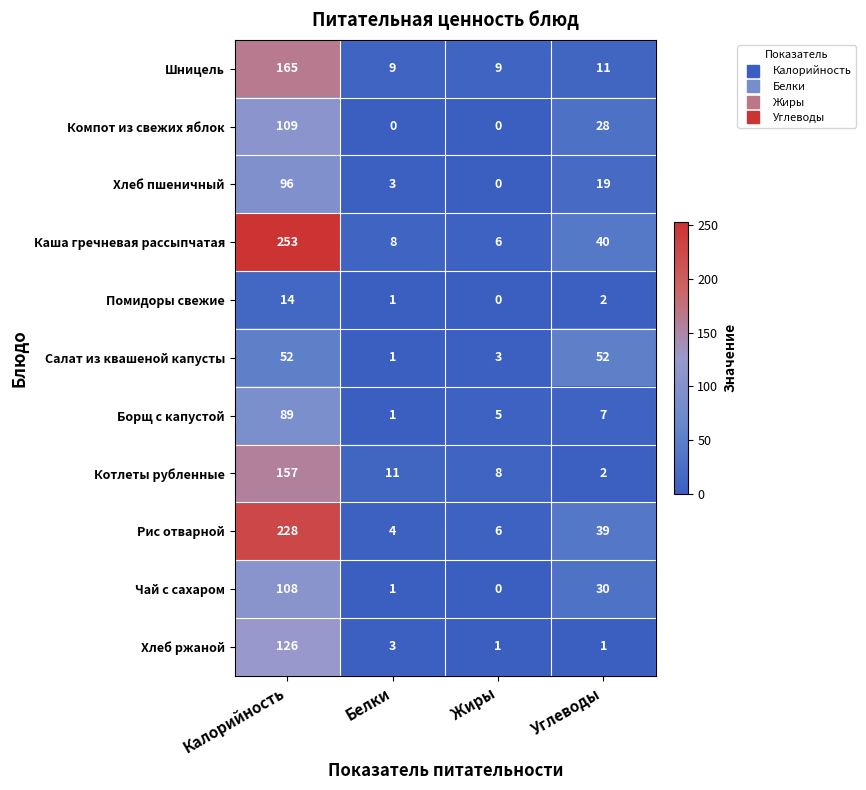

What is the maximum value for Хлеб ржаной?

126